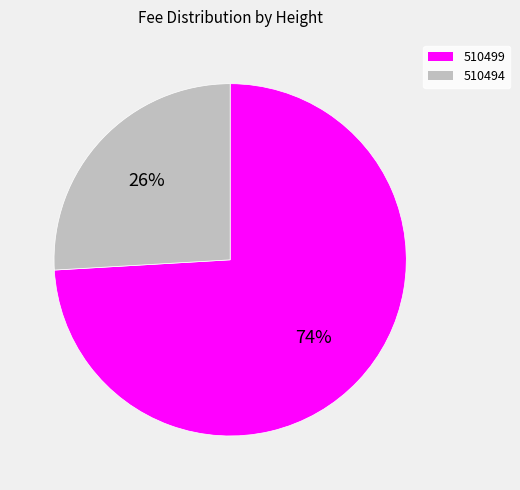

Do 510499 and 510494 together represent more than half of the pie?

Yes